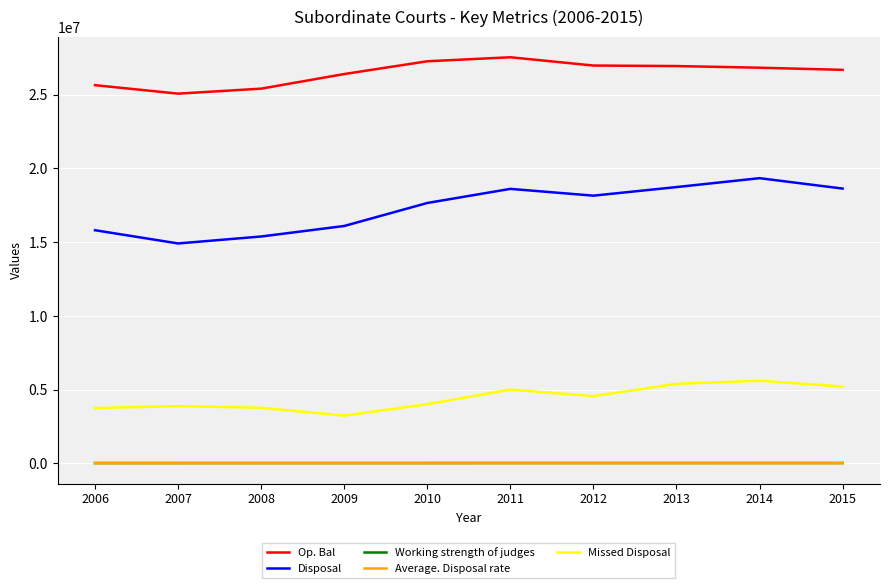

True or false: Op. Bal and Working strength of judges cross at least once.

False